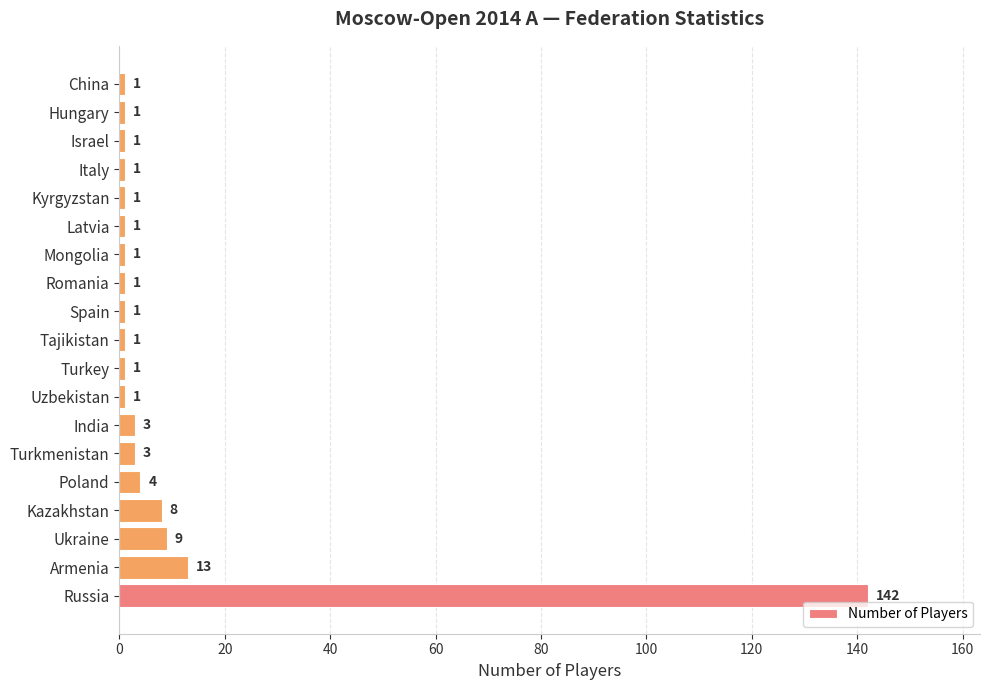

The chart shows a value of 1 at Kyrgyzstan. True or false?

True